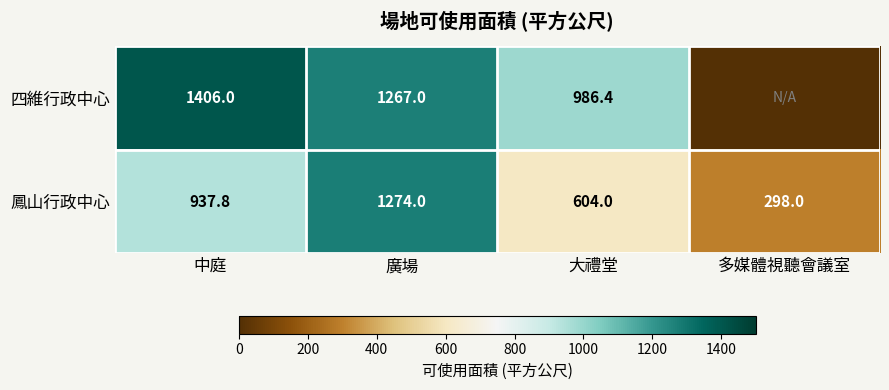

Rank the categories by 鳳山行政中心 value from highest to lowest.

廣場, 中庭, 大禮堂, 多媒體視聽會議室